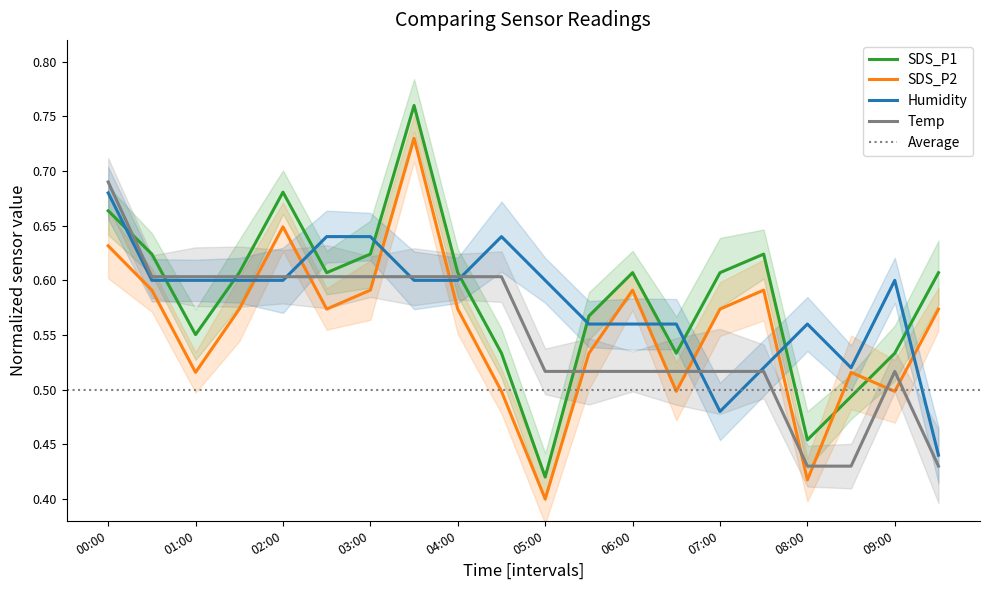

The Temp series shows 0.5 at 05:00. True or false?

True